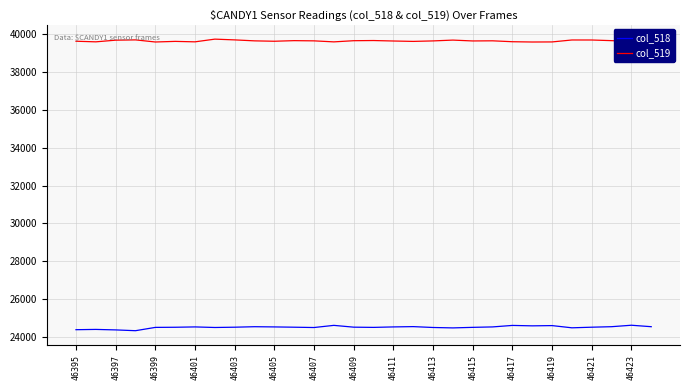

What is the highest value of the col_519 series?

39744